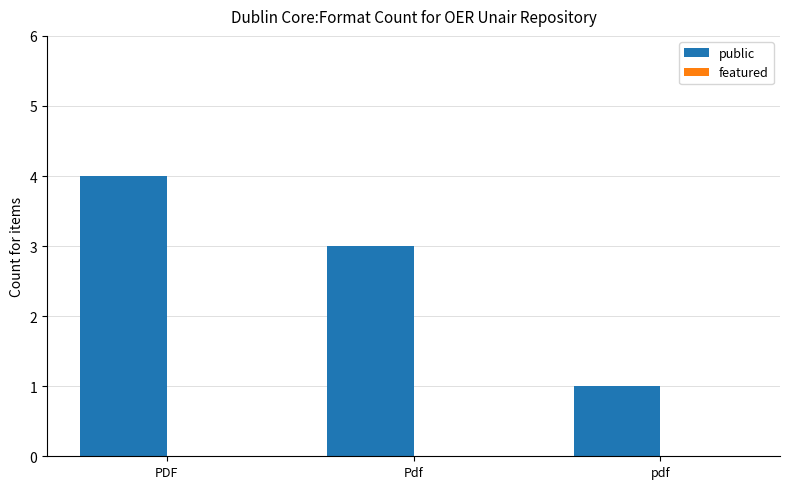

Is it true that the value at Pdf is 1?

False